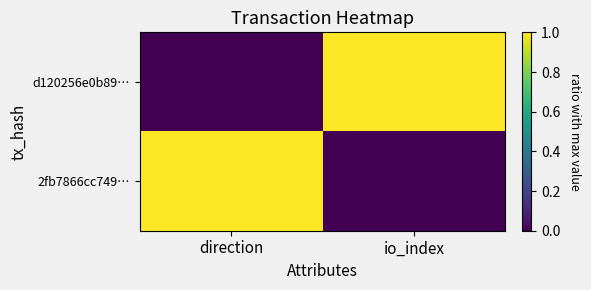

Reading right to left, extract all data points from this chart.

d120256e0b89…: io_index=1.0	direction=0.0
2fb7866cc749…: io_index=0.0	direction=1.0